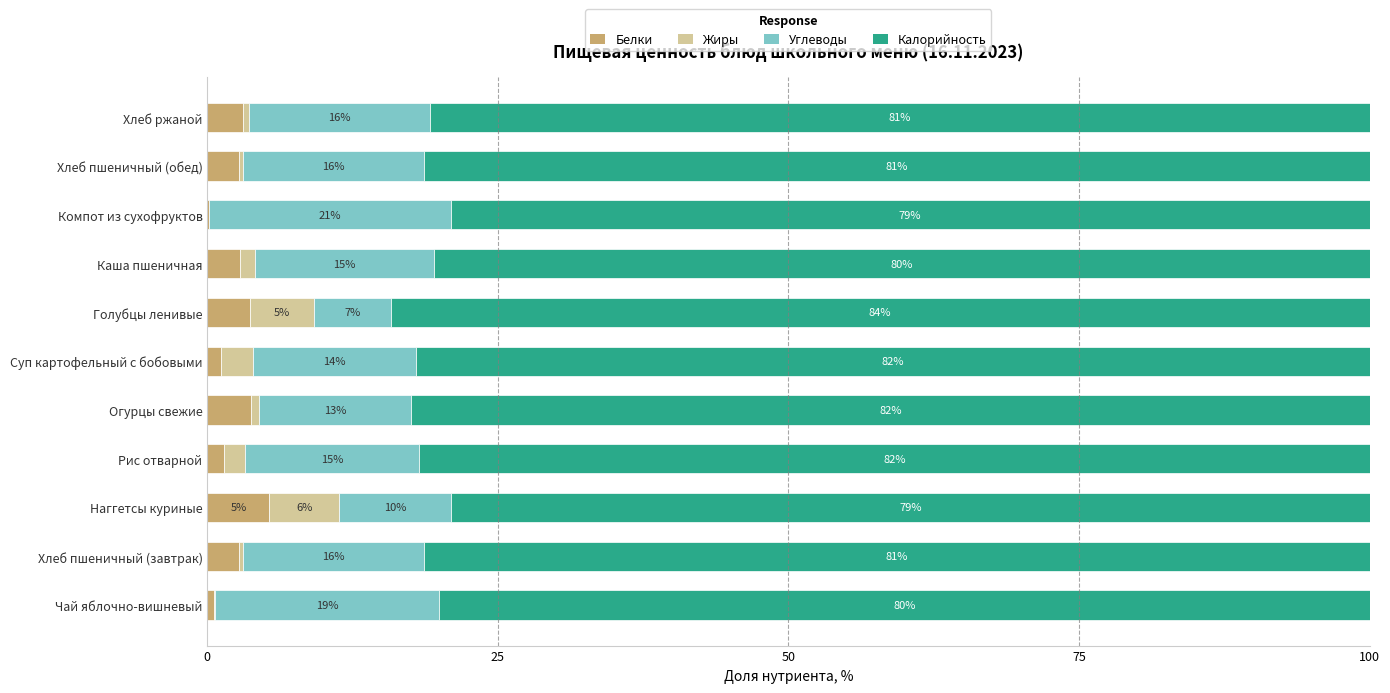

What is the total value across all series at Рис отварной?

100.0